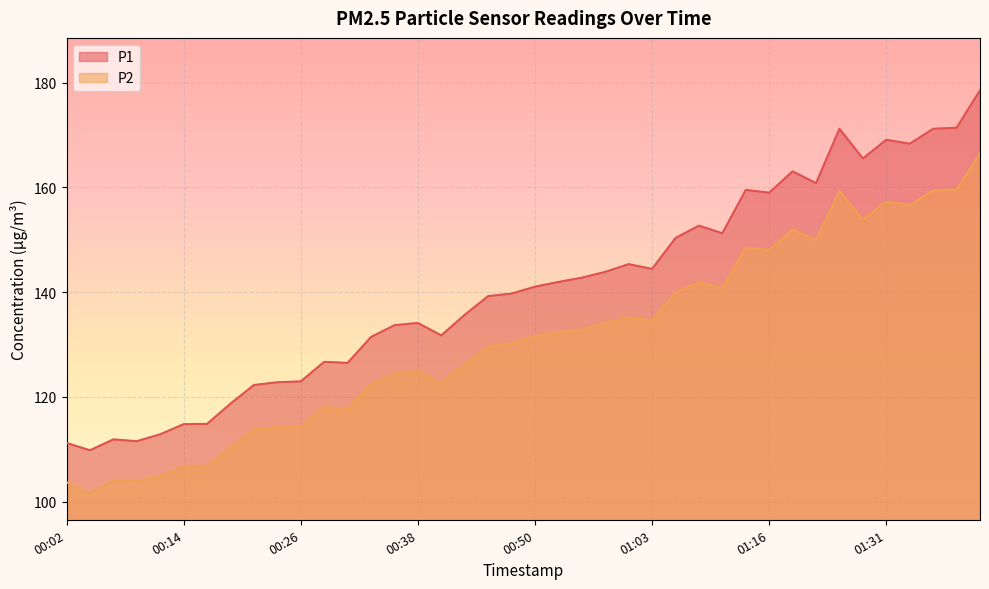

True or false: P1 and P2 intersect in this chart.

False